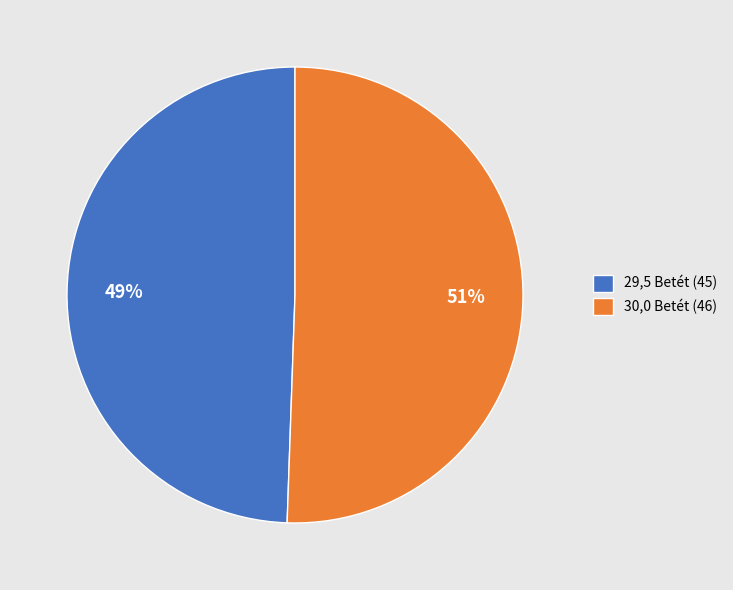

Is it true that 30,0 Betét is 56% of the pie?

False